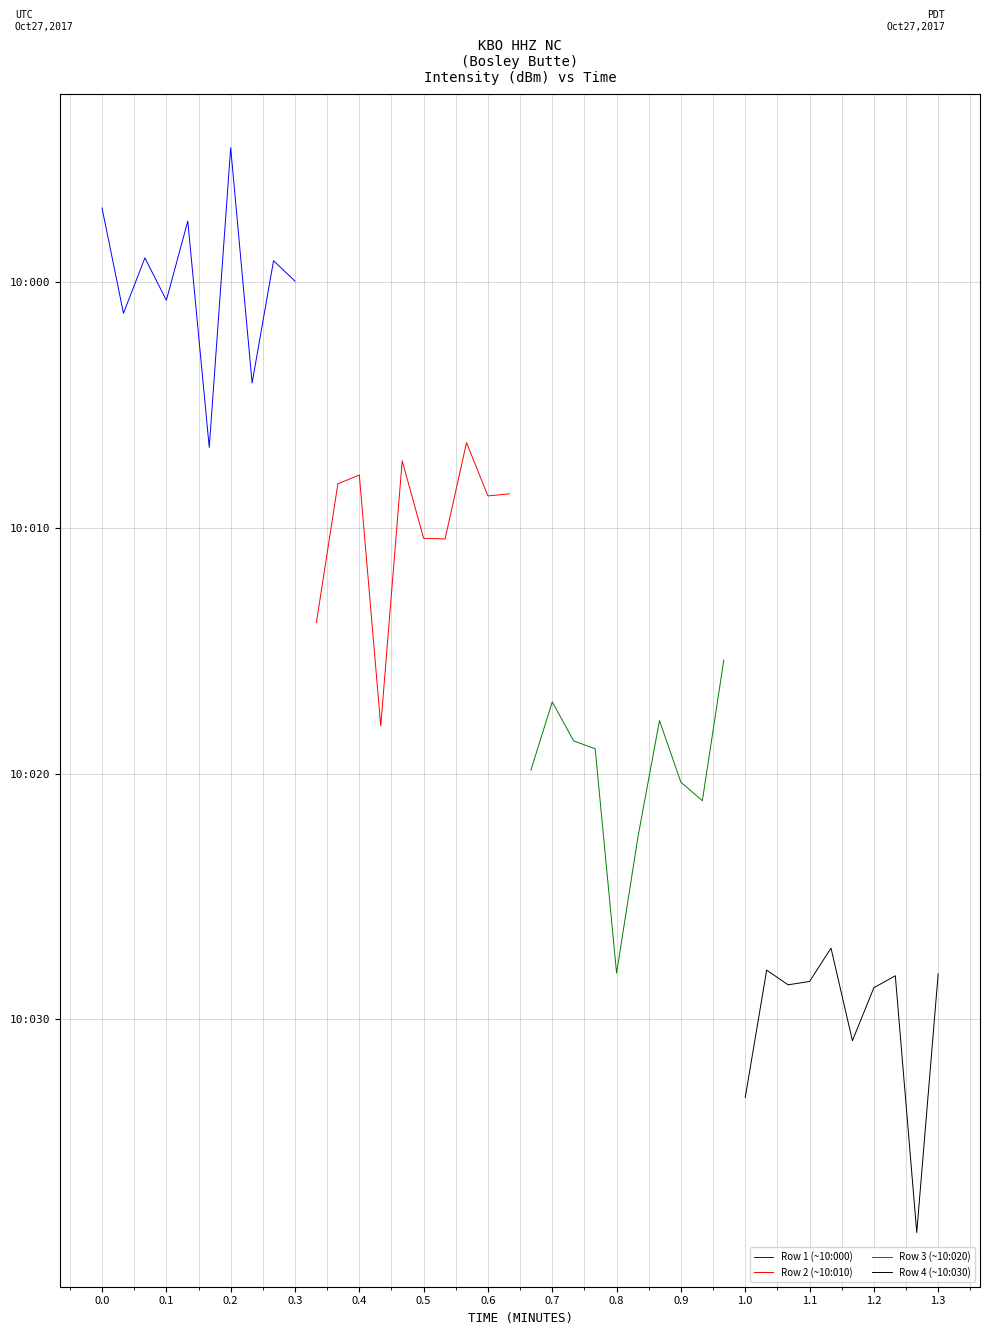

Which series has the largest range (max minus min)?

Row 3 (~10:020)